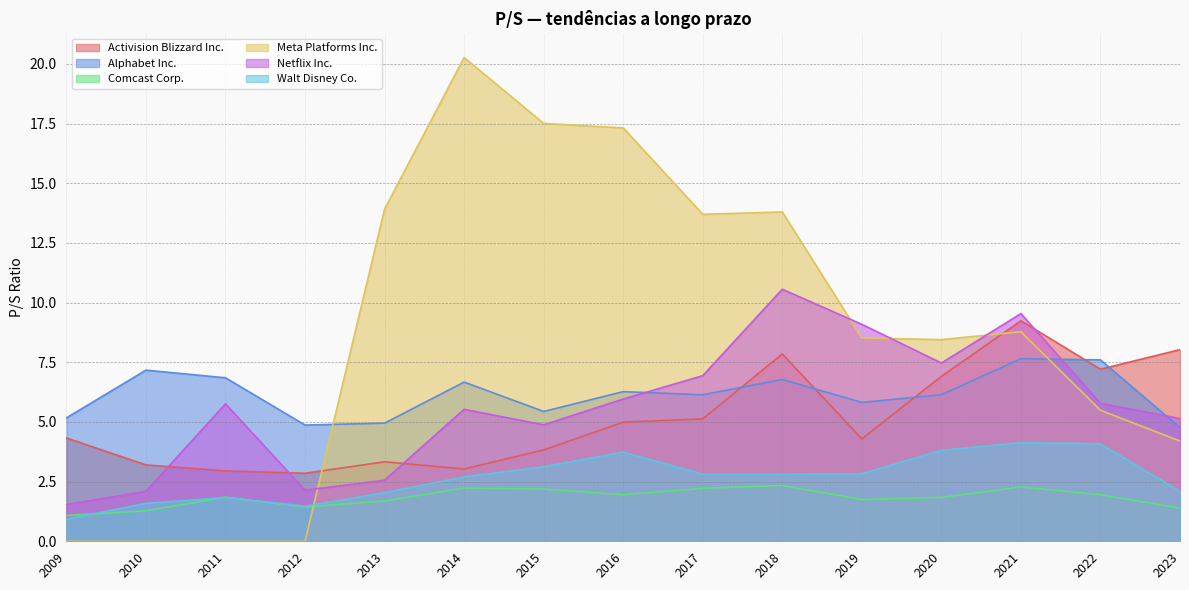

Reading left to right, list all the values displayed in this chart.

Activision Blizzard Inc.: 4.3	3.2	3.0	2.9	3.3	3.0	3.8	5.0	5.1	7.8	4.3	6.9	9.2	7.2	8.0
Alphabet Inc.: 5.2	7.2	6.8	4.9	5.0	6.7	5.4	6.3	6.1	6.8	5.8	6.1	7.7	7.6	4.8
Comcast Corp.: 1.1	1.3	1.9	1.4	1.7	2.2	2.2	1.9	2.2	2.3	1.8	1.8	2.3	1.9	1.4
Meta Platforms Inc.: 0.0	0.0	0.0	0.0	13.9	20.3	17.5	17.3	13.7	13.8	8.5	8.4	8.8	5.5	4.2
Netflix Inc.: 1.5	2.1	5.8	2.1	2.6	5.5	4.9	6.0	6.9	10.6	9.1	7.5	9.5	5.8	5.1
Walt Disney Co.: 0.9	1.6	1.8	1.5	2.0	2.7	3.1	3.7	2.8	2.8	2.8	3.8	4.1	4.1	2.1